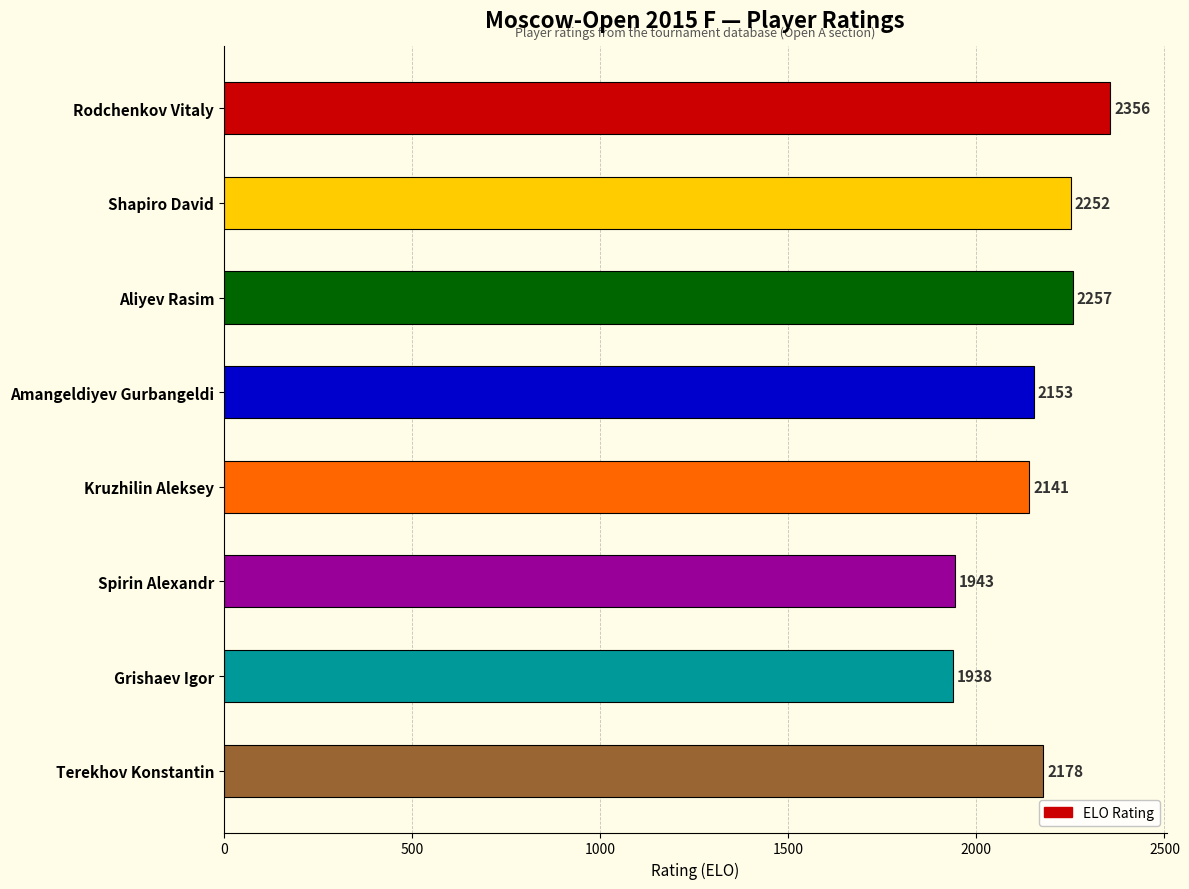

Does the chart contain stacked bars?

No